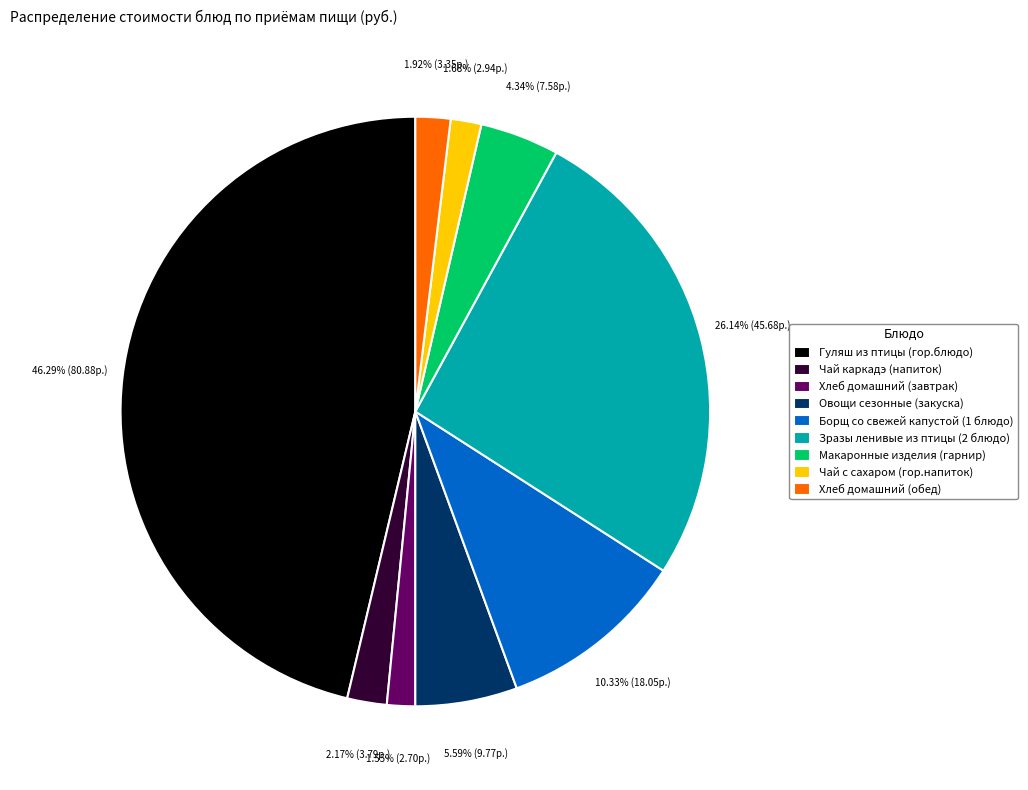

Is there a majority slice in this chart?

No